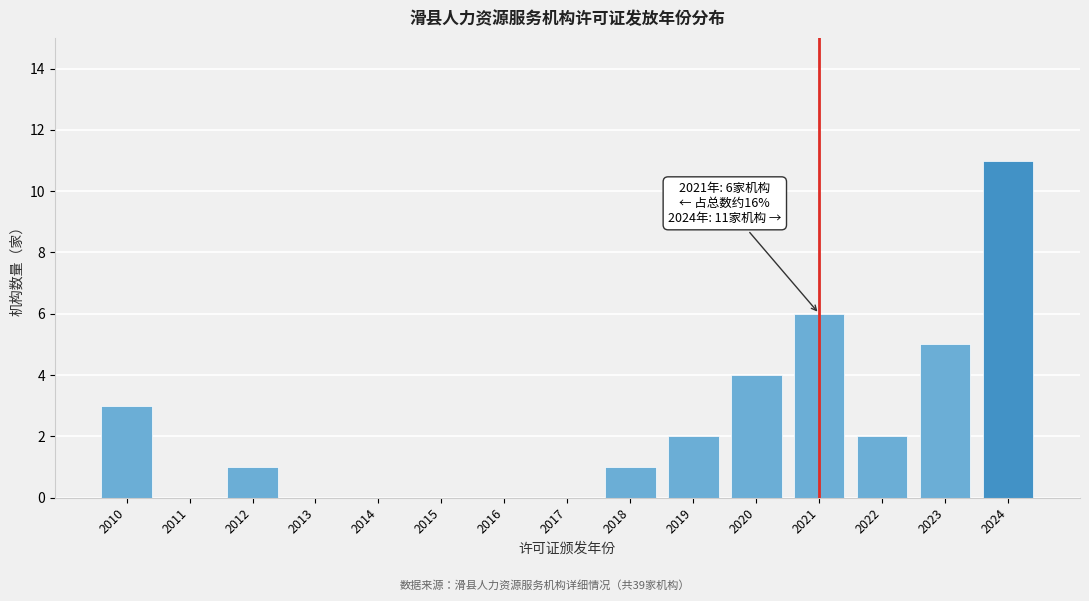

Reading left to right, extract all data points from this chart.

2010=3	2011=0	2012=1	2013=0	2014=0	2015=0	2016=0	2017=0	2018=1	2019=2	2020=4	2021=6	2022=2	2023=5	2024=11